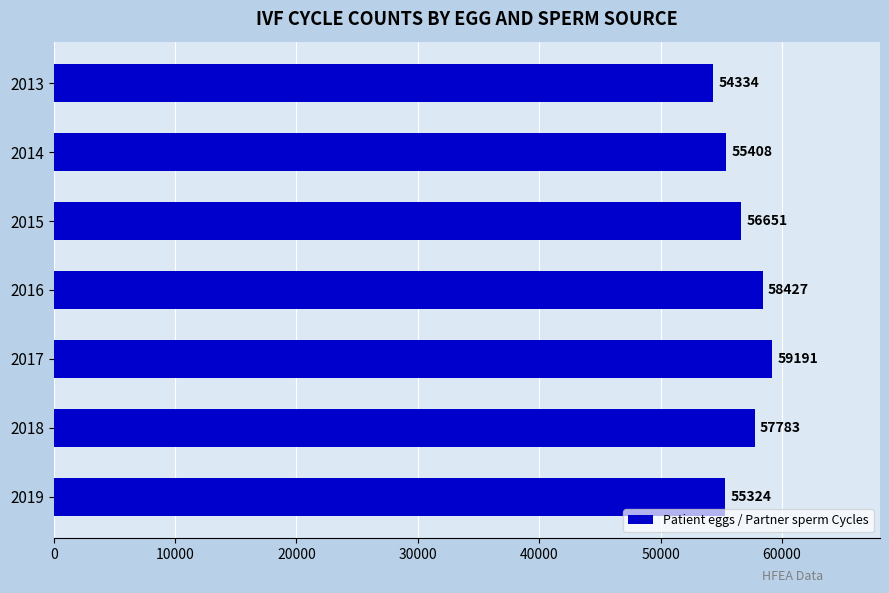

Are the bars grouped side by side (vs. stacked)?

No